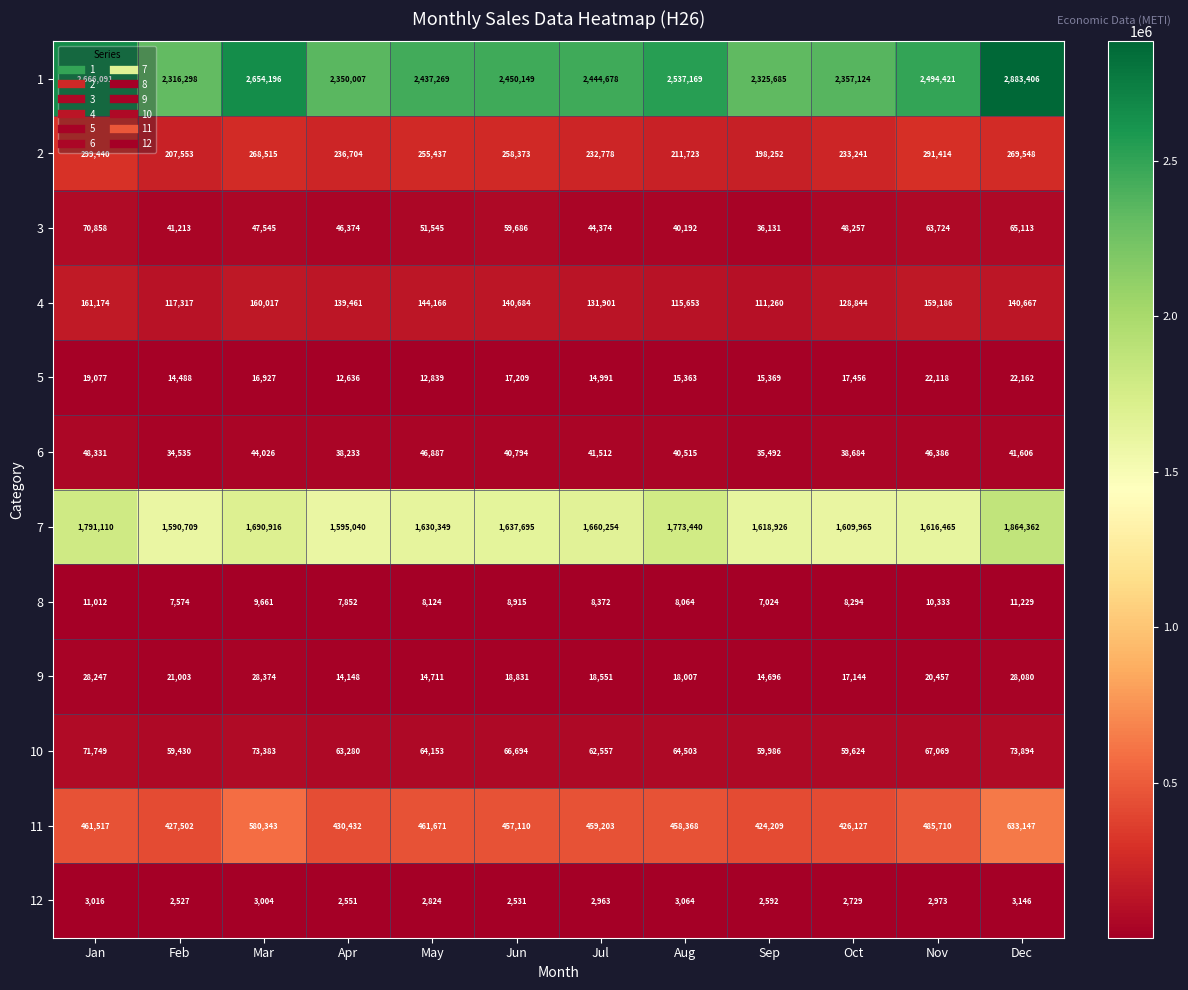

The 3 series shows 59686 at Jun. True or false?

True